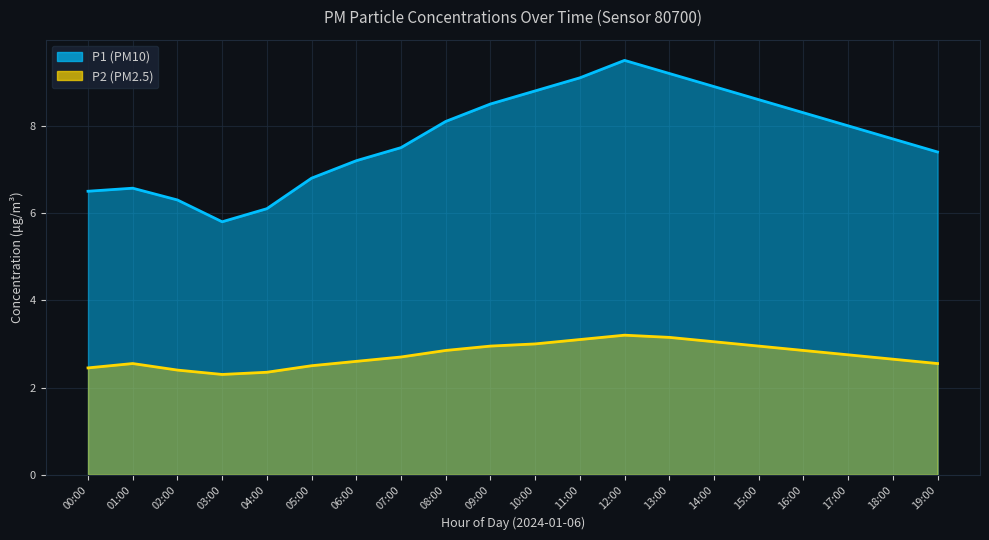

At how many categories does at least one series exceed 9?

3